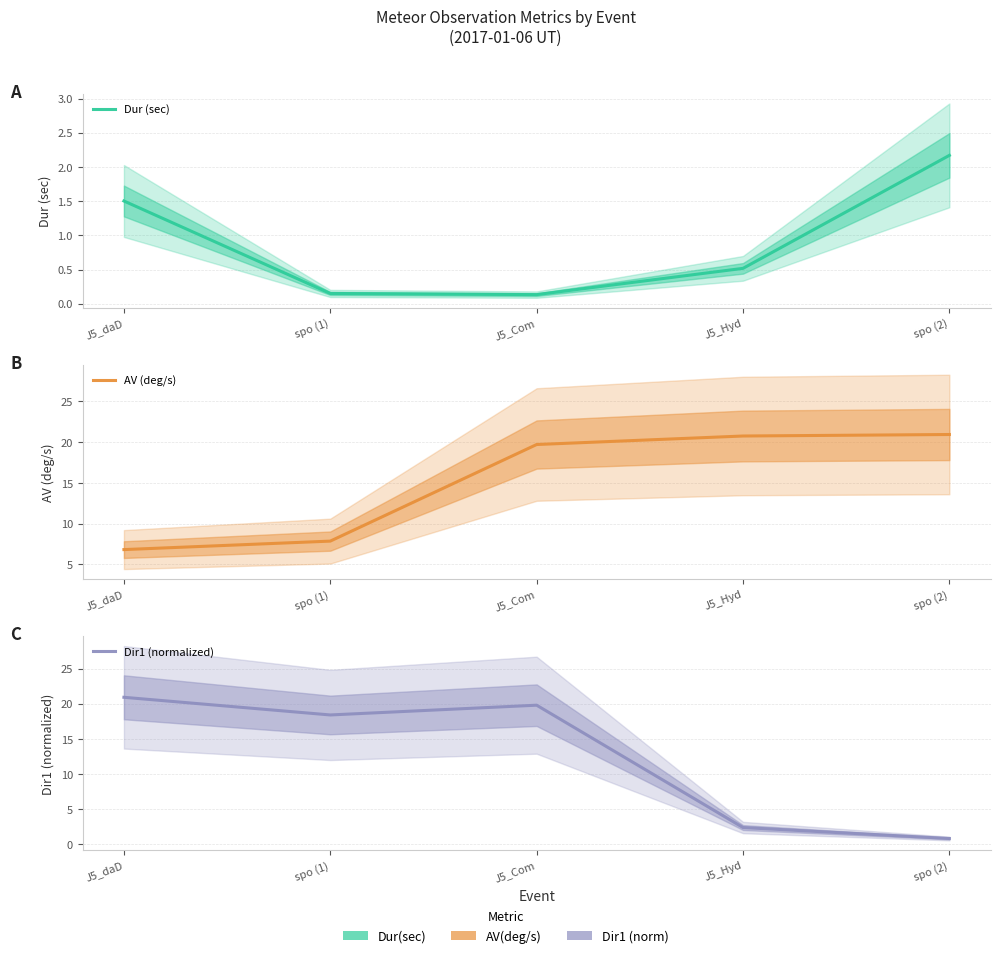

Which series has the largest range (max minus min)?

Dir1 (normalized)